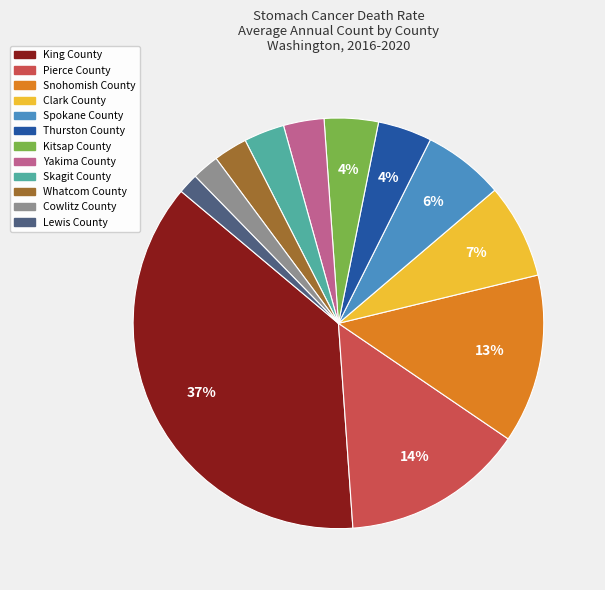

What percentage is the Pierce County slice, to the nearest percent?

14%